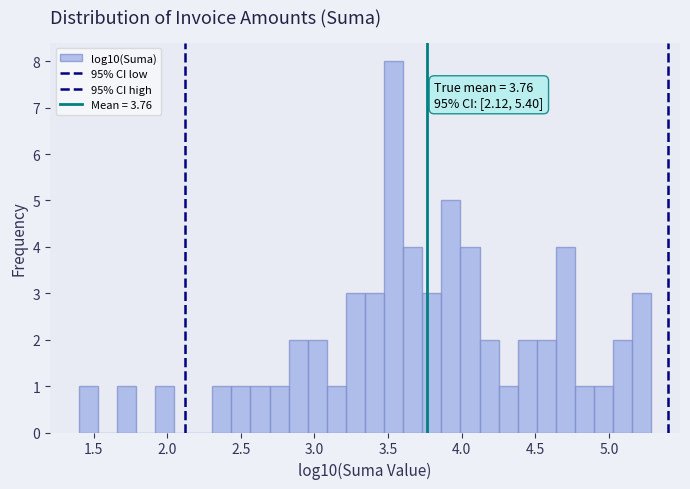

Read against the x-axis, roughly where is the centre of the tallest bar?

3.55